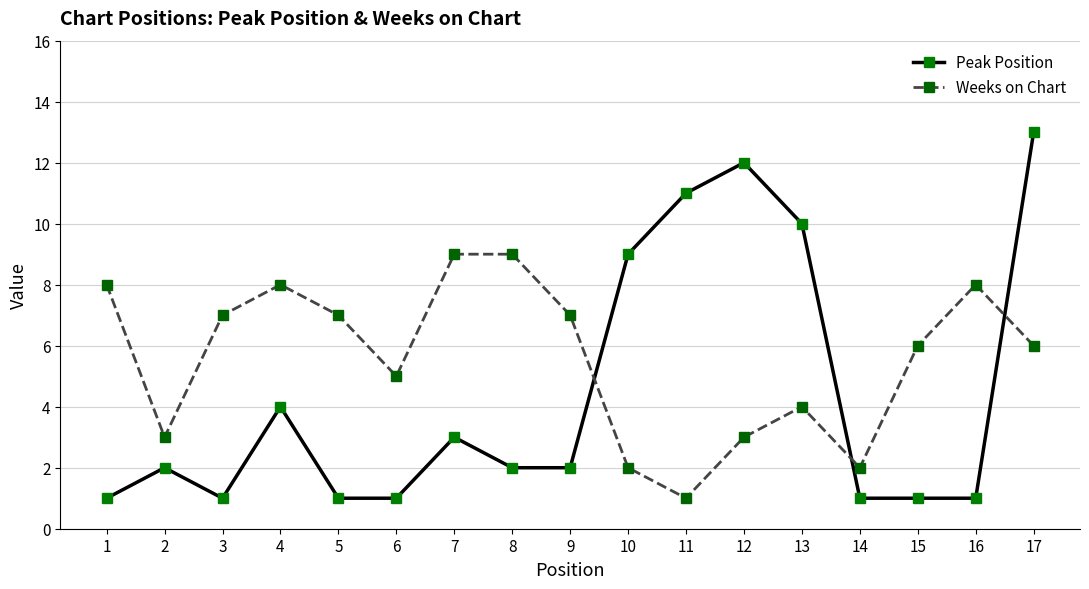

Where is the first local minimum for Weeks on Chart?

2